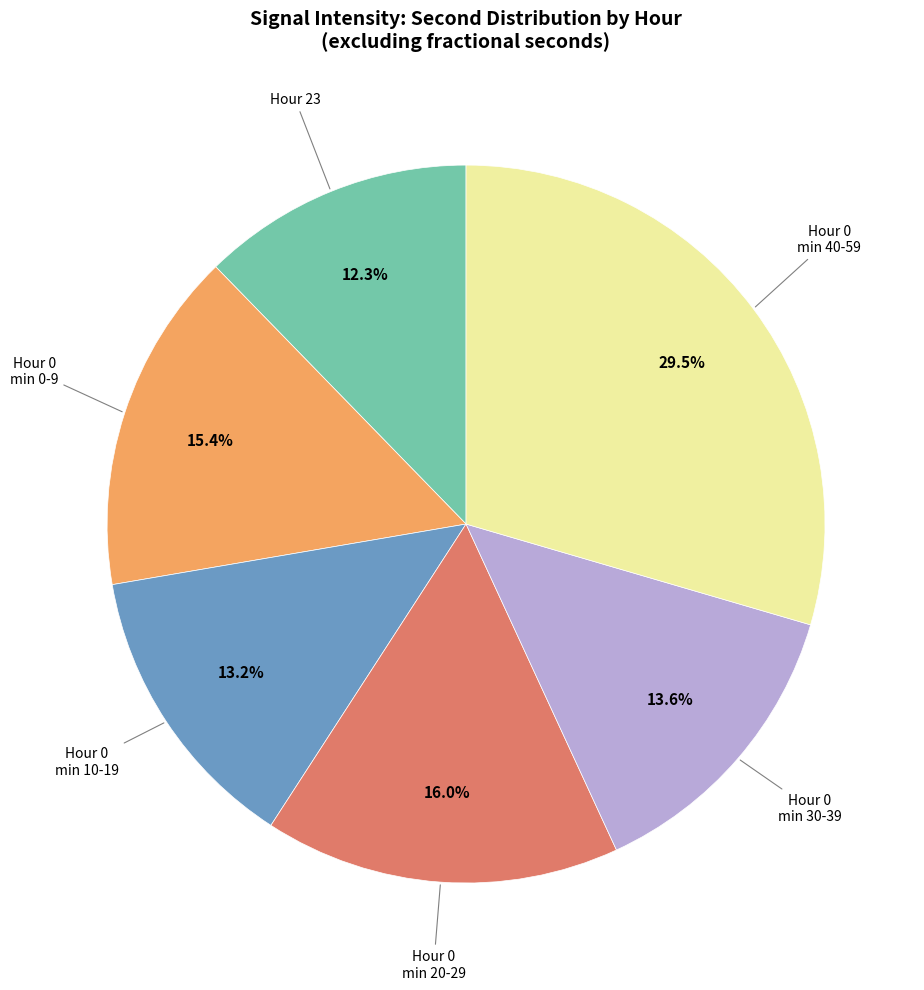

Is there any slice that represents more than half of the pie?

No